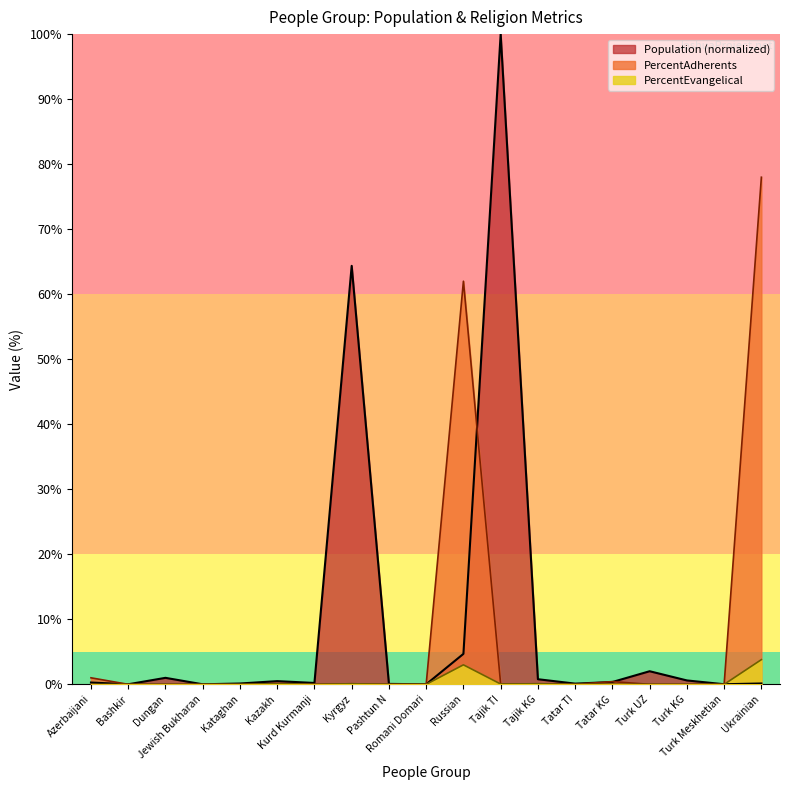

What is the sum of the PercentAdherents values at Turk UZ and Azerbaijani?

1.0